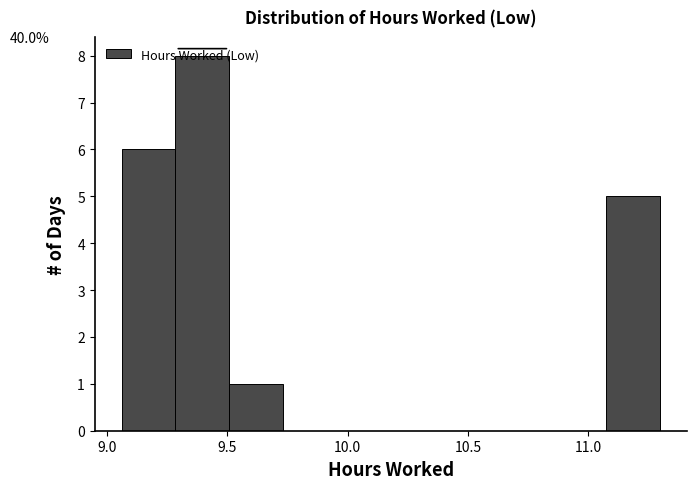

Over which range of the x-axis is the bar tallest?

9.30 to 9.50